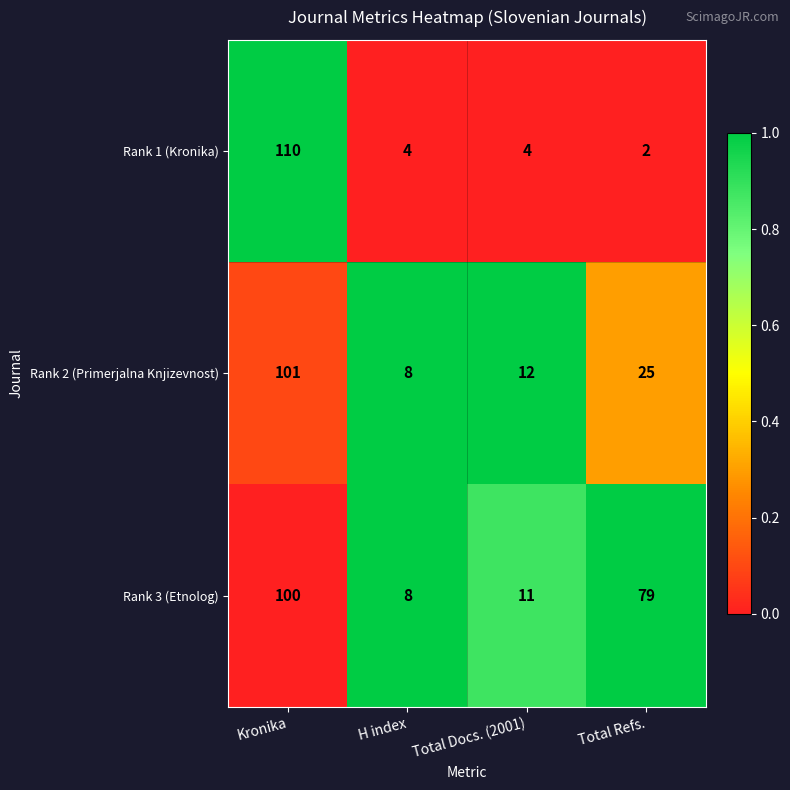

What is the difference between the maximum and minimum values in the Rank 3 (Etnolog) series?

92